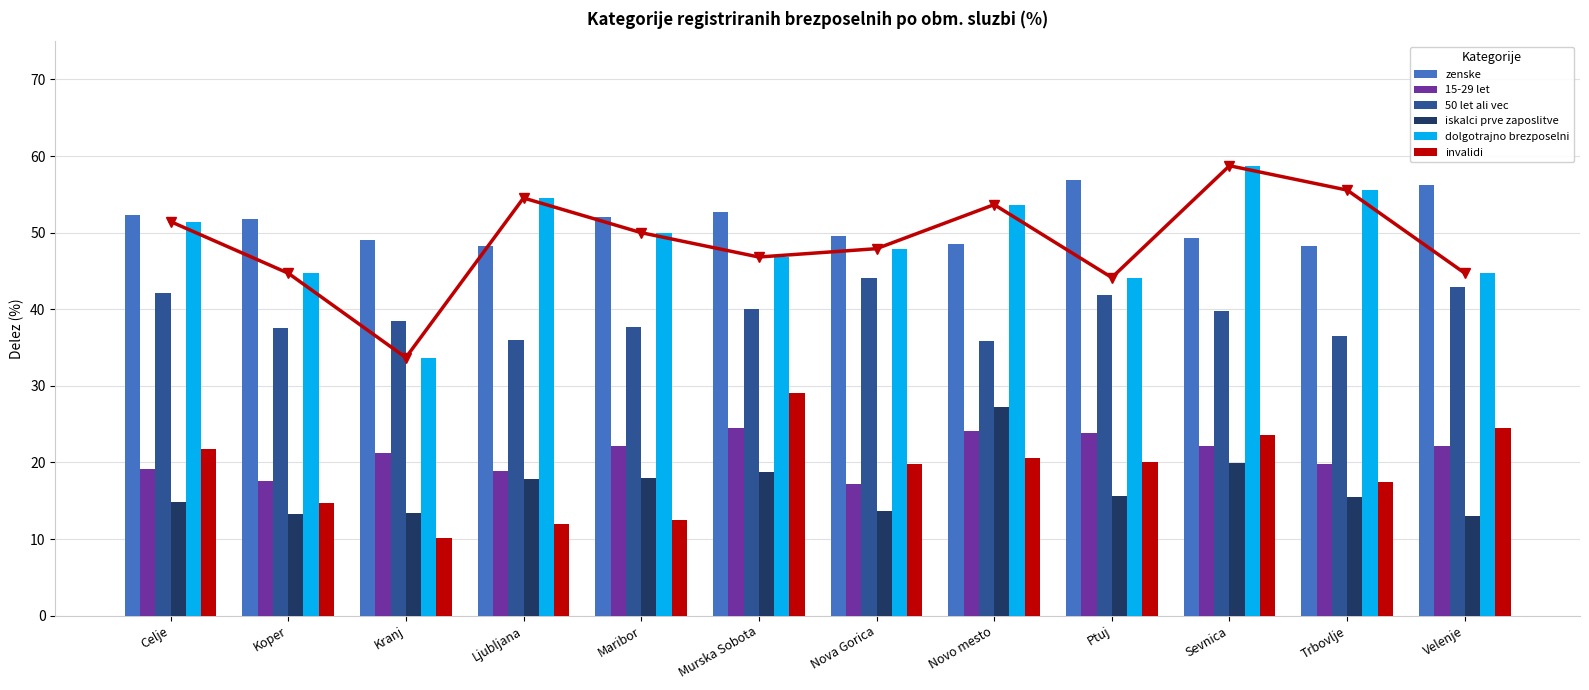

Which series has the largest total across all categories?

zenske